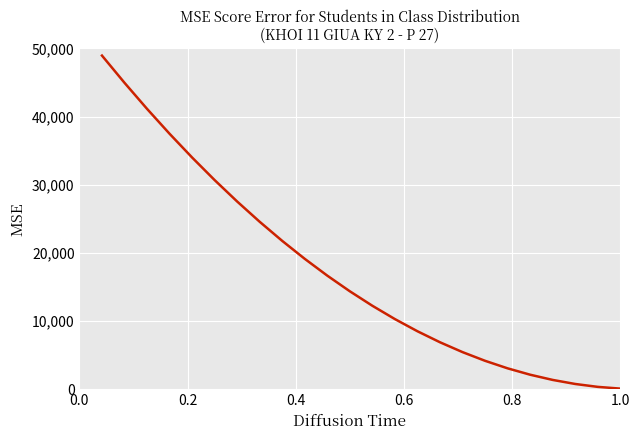

What is the difference between the maximum and minimum values?

48875